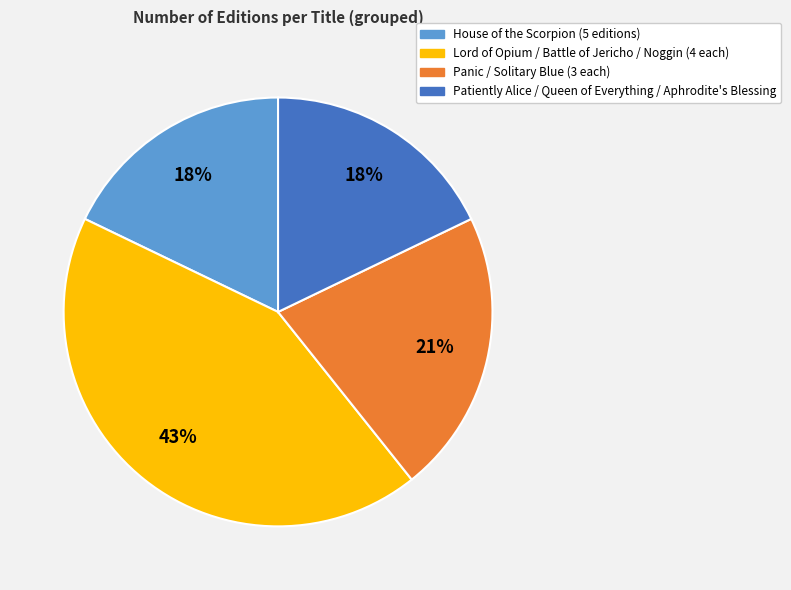

How many segments does this pie chart have?

4